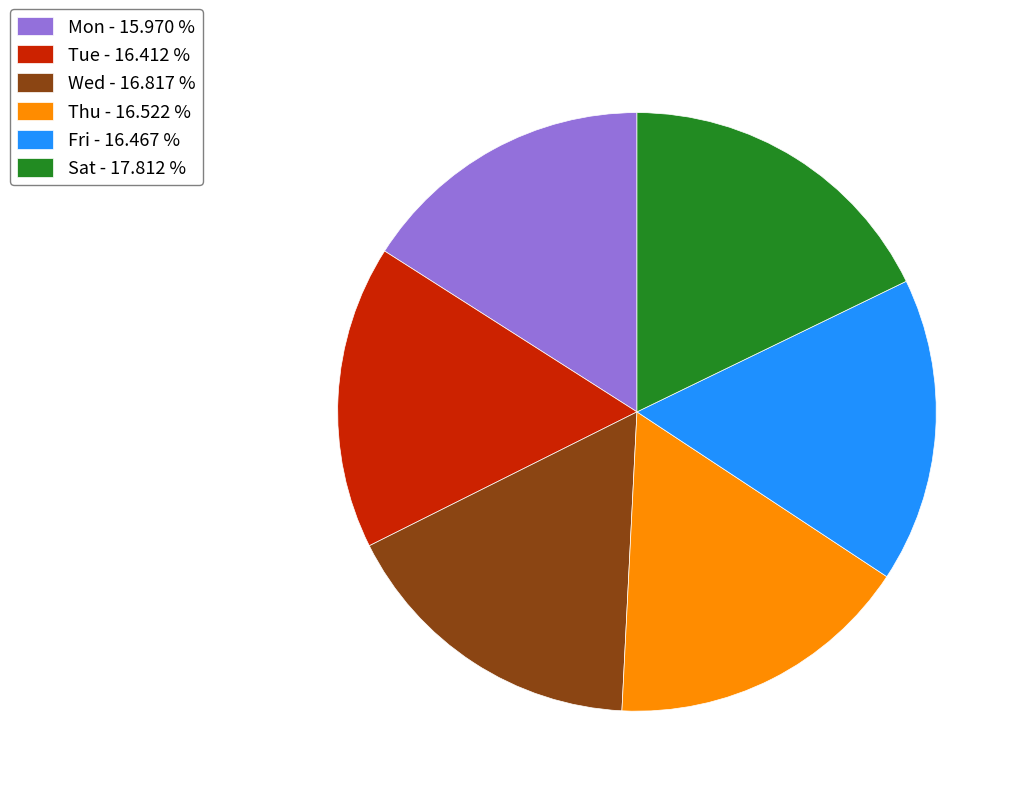

Is Tue - 16.412 % the majority of the pie?

No